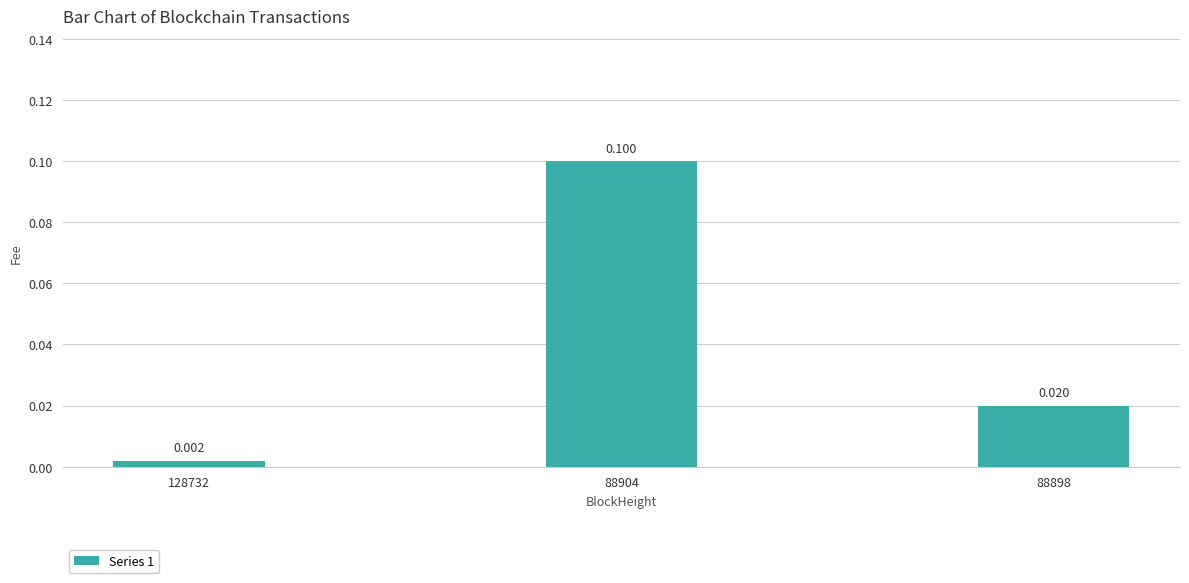

How many bars are there in total?

3